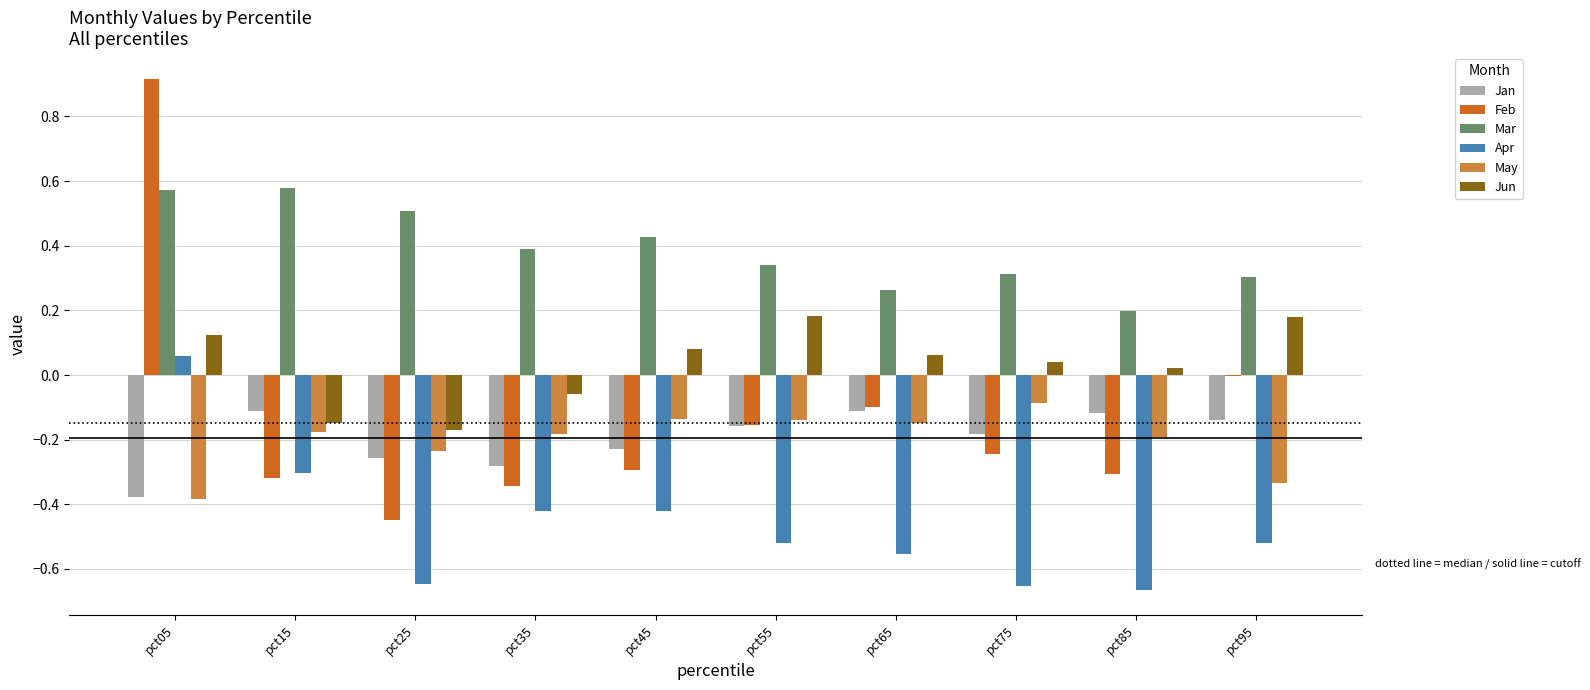

Is the value of Feb at pct05 greater than the value of Jan at pct25?

Yes